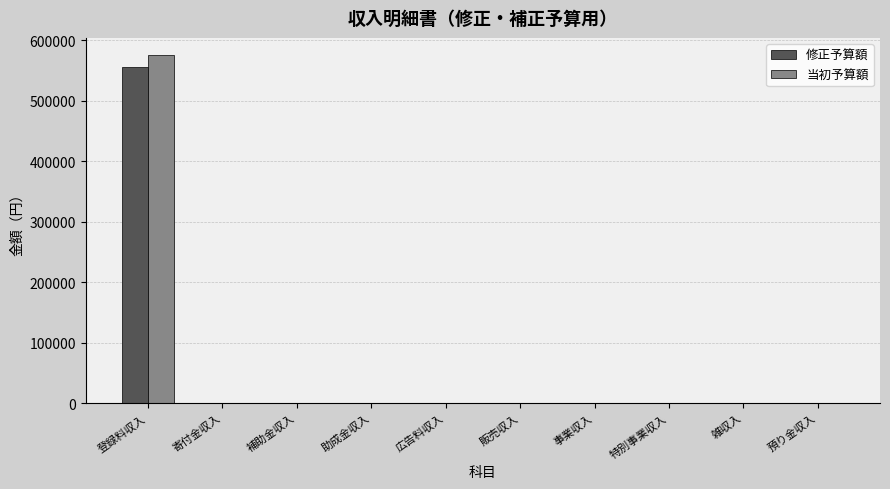

Is the value of 当初予算額 at 登録料収入 greater than the value of 修正予算額 at 販売収入?

Yes